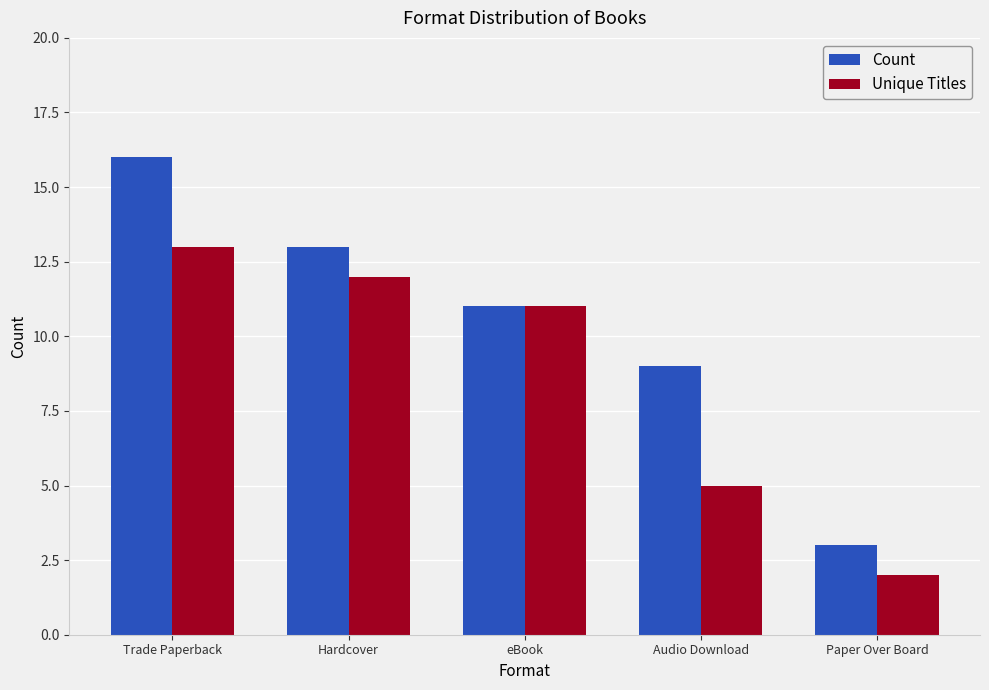

Where is Count nearest to the value 9?

Audio Download